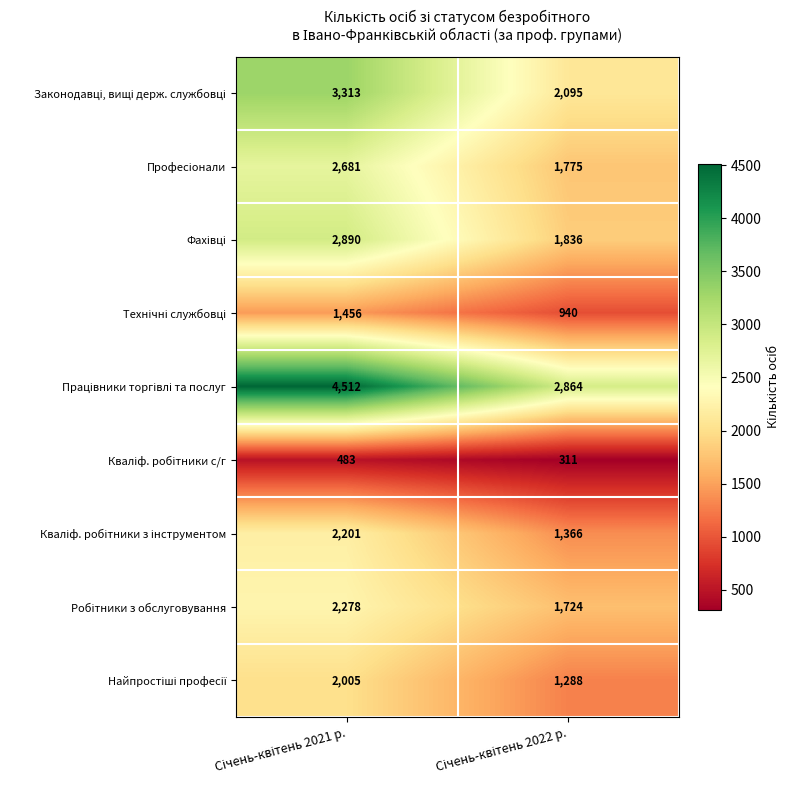

What is the minimum value shown in the chart?

311